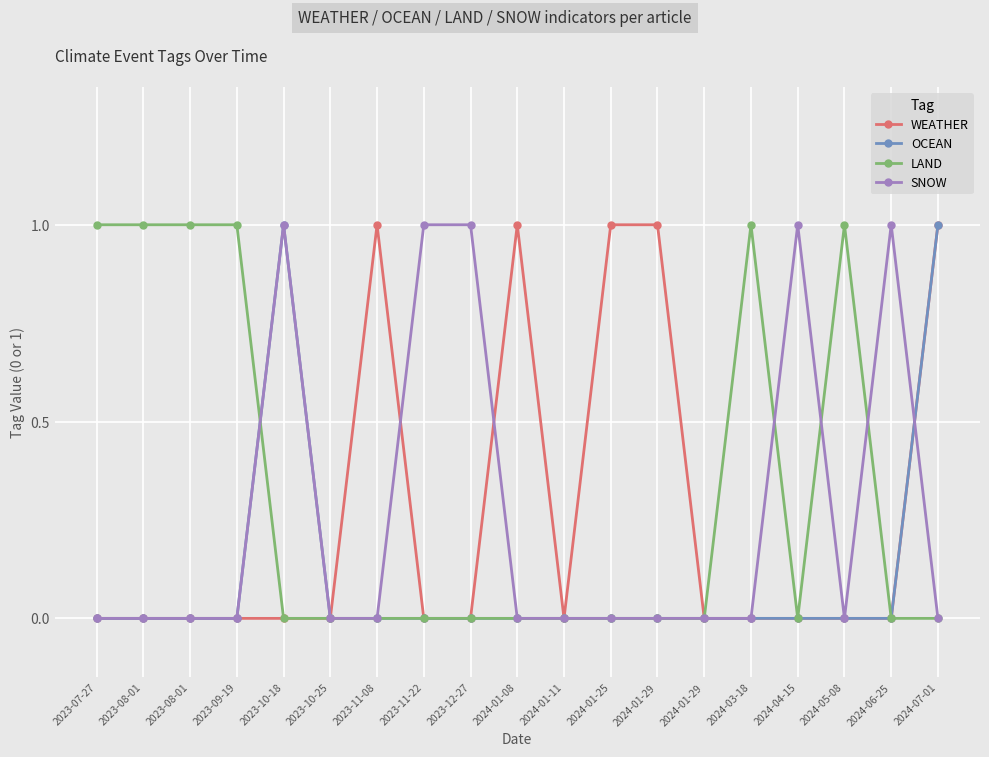

How many series are shown in this chart?

4